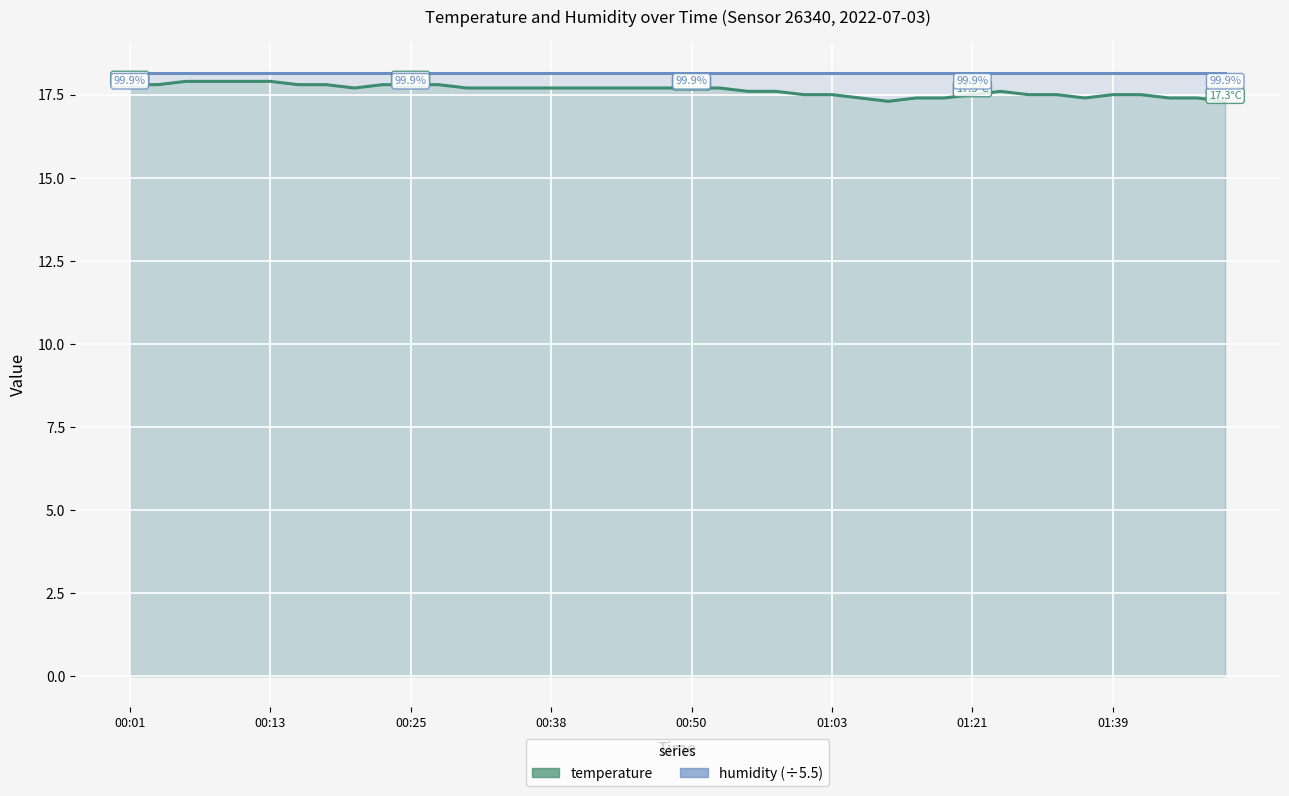

The value of humidity (÷5.5) at 01:21 is 18.2. True or false?

True